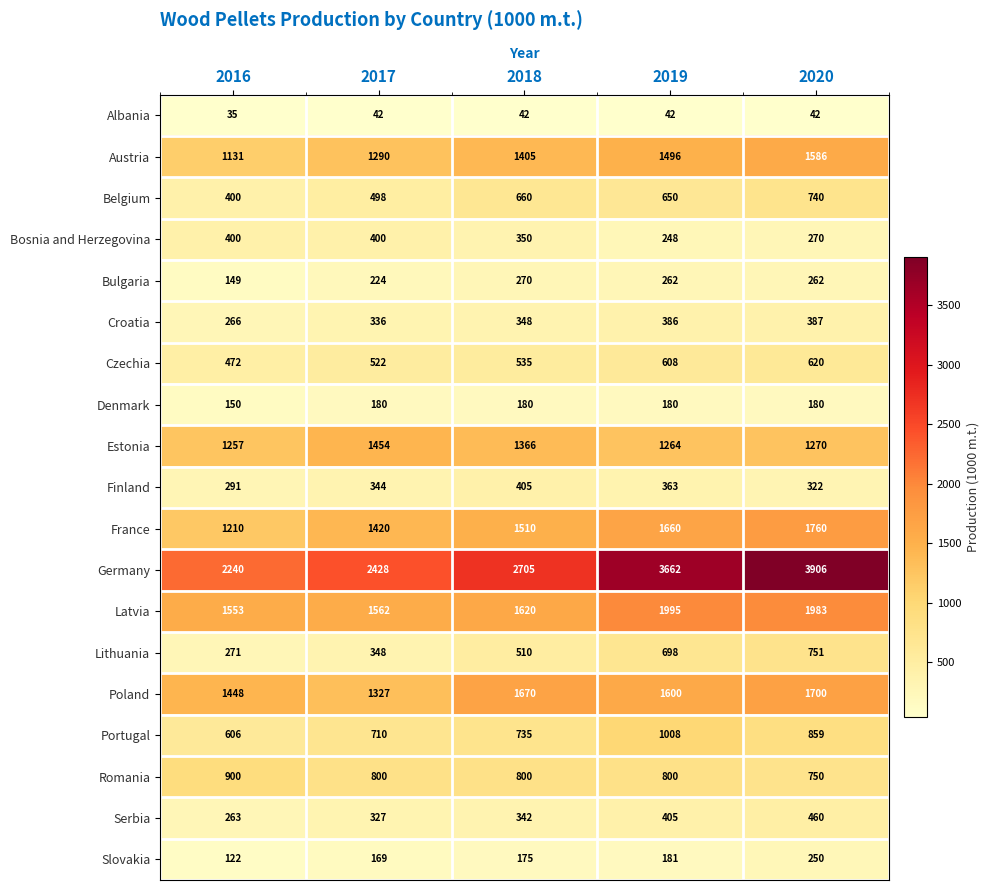

List the series in order of their peak value, lowest first.

Albania, Denmark, Slovakia, Bulgaria, Croatia, Bosnia and Herzegovina, Finland, Serbia, Czechia, Belgium, Lithuania, Romania, Portugal, Estonia, Austria, Poland, France, Latvia, Germany